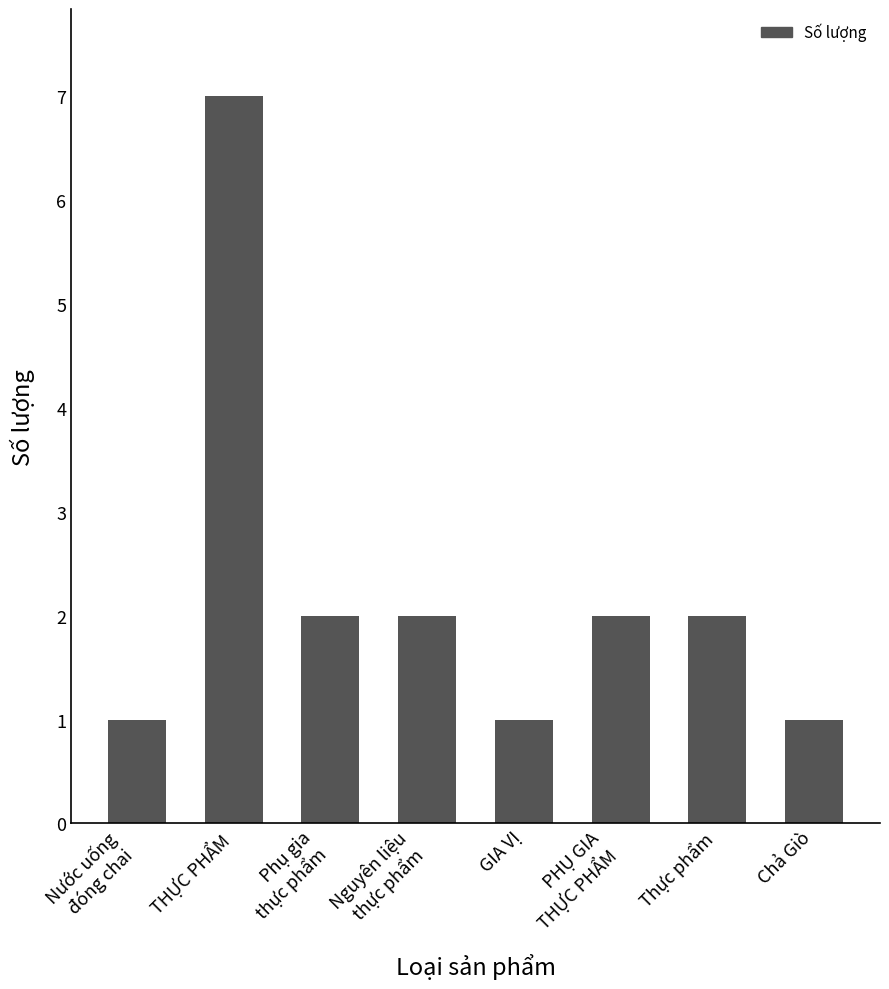

What is the maximum value shown in the chart?

7